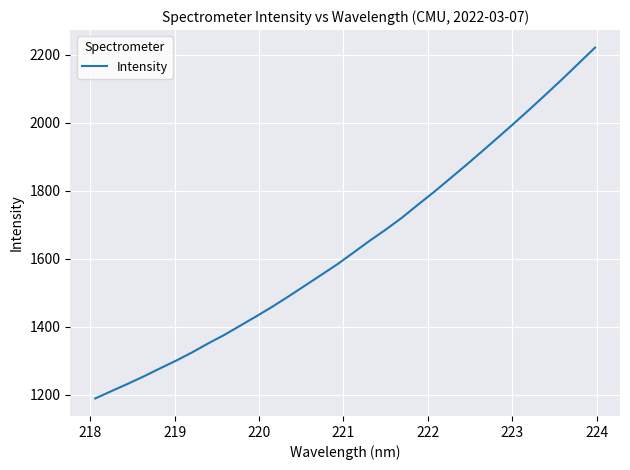

What is the greatest value displayed?

2220.8